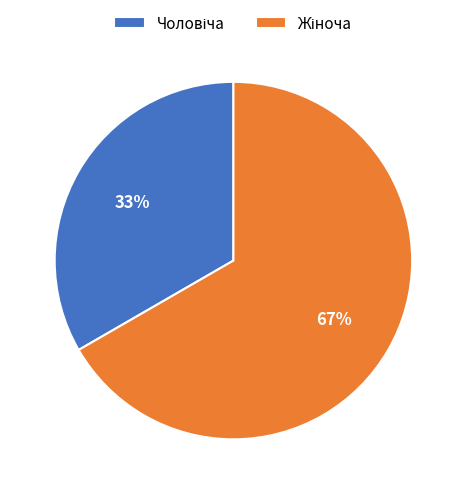

Is there a majority slice in this chart?

Yes